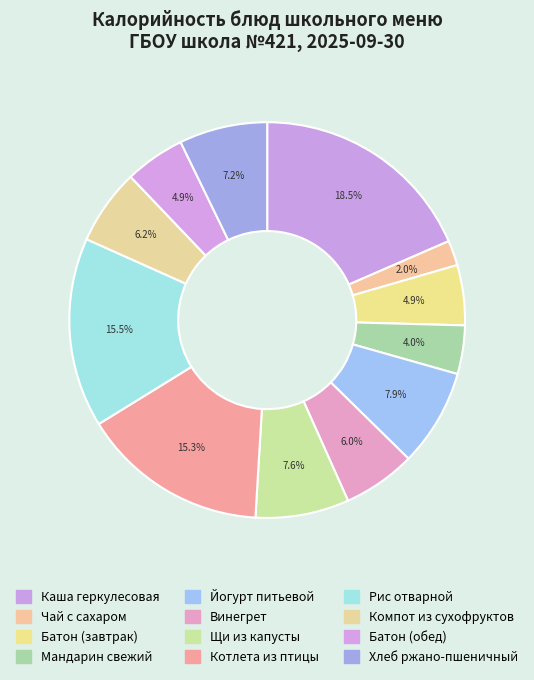

What is the total percentage of Мандарин свежий and Котлета из птицы?

19.2%